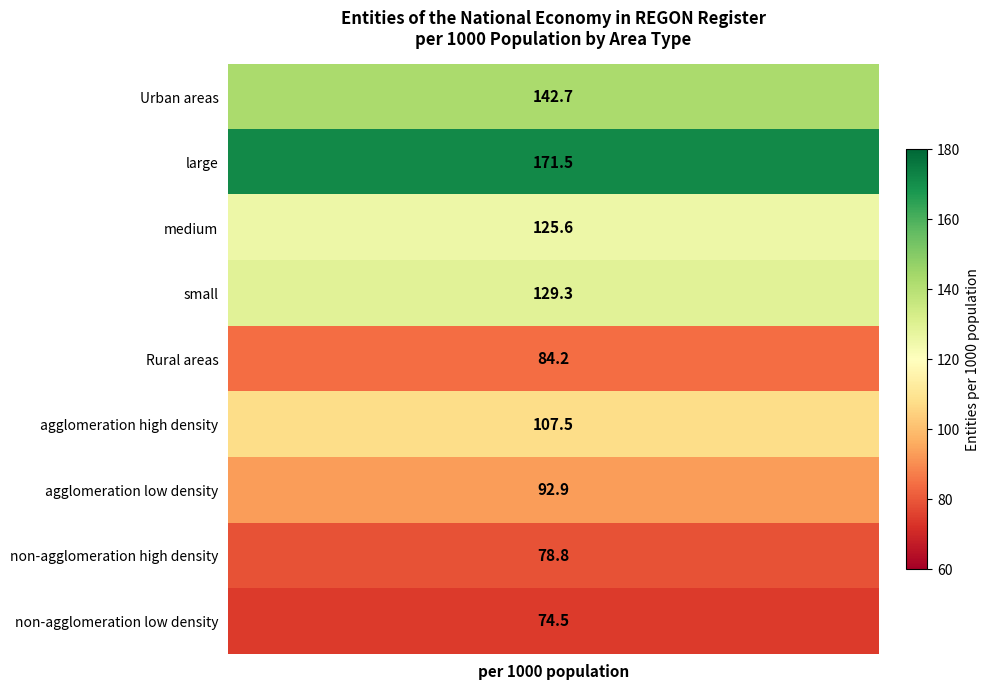

Which label corresponds to the largest value in the chart?

large